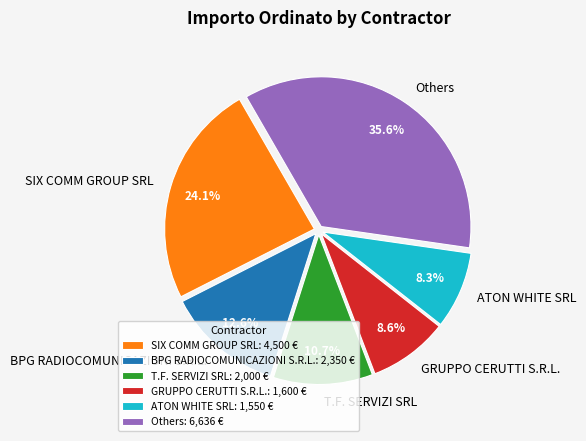

To the nearest percent, what is the combined percentage of SIX COMM GROUP SRL and T.F. SERVIZI SRL?

35%